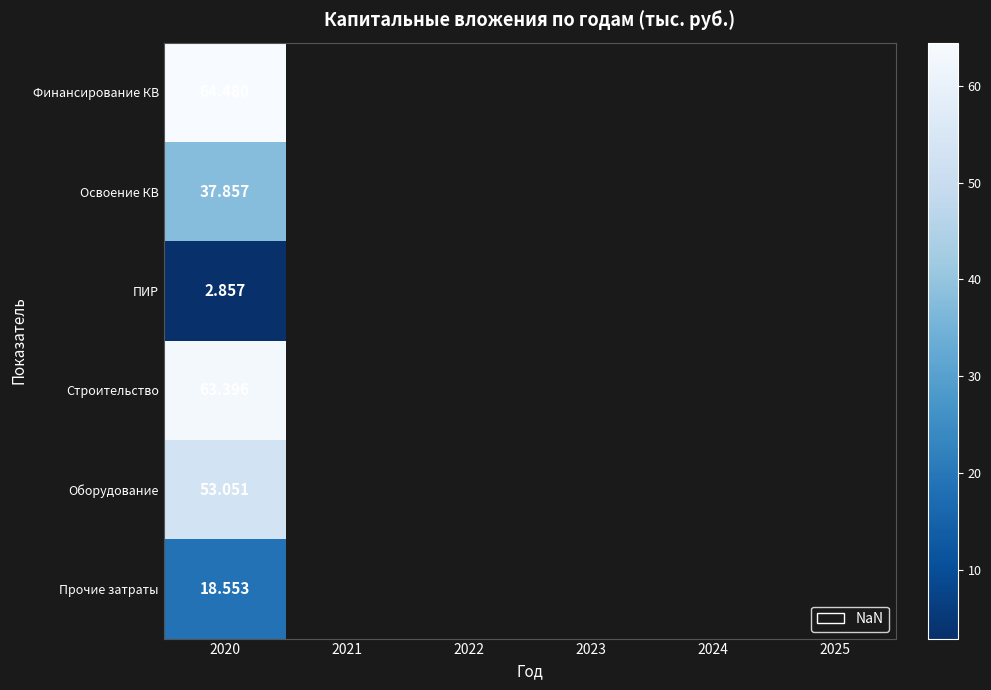

Which has a higher value, 2022 or 2023?

2023